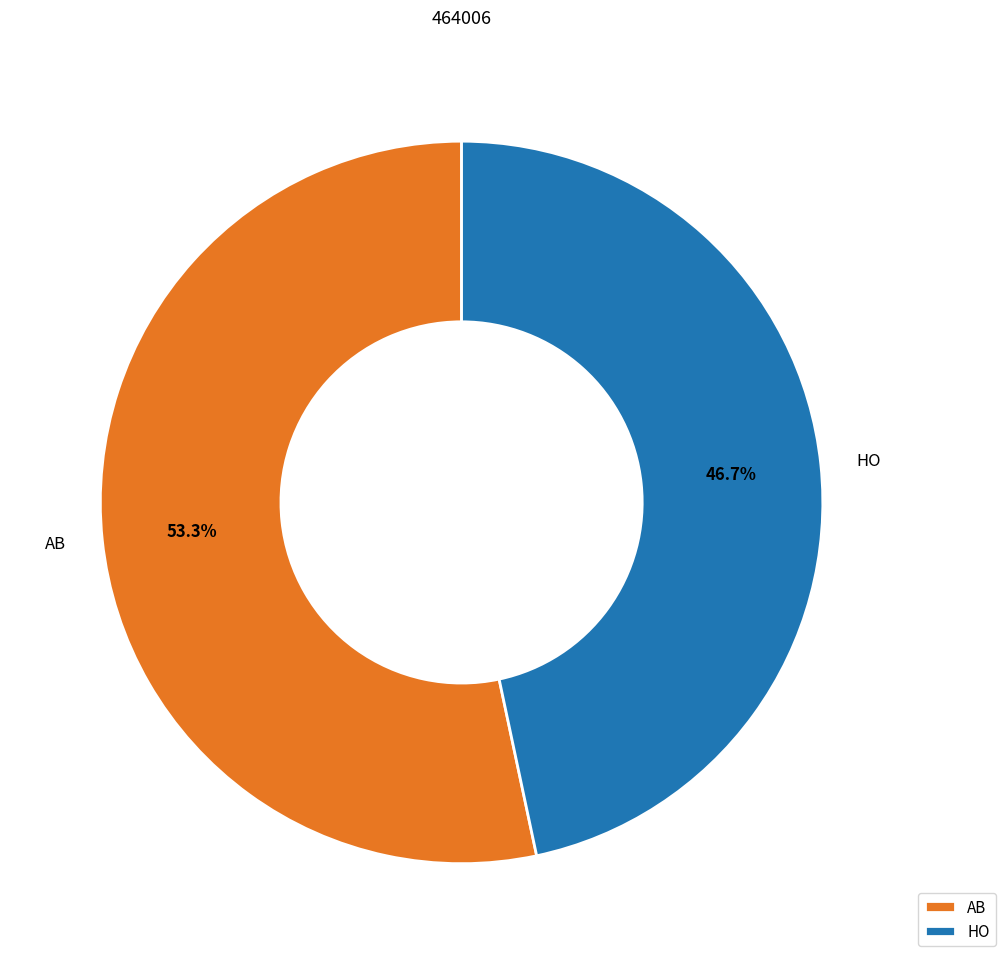

Is there a majority slice in this chart?

Yes